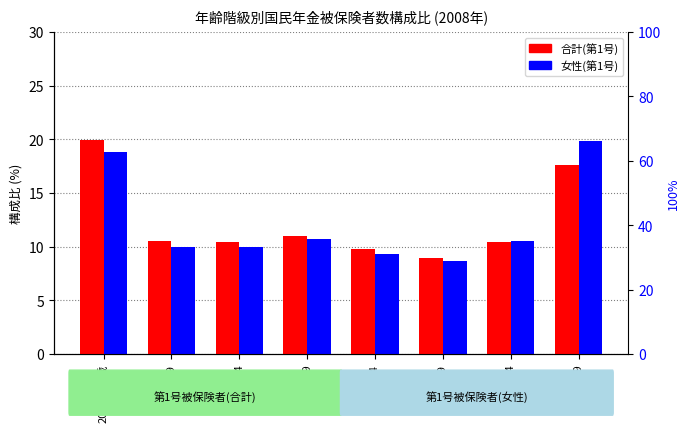

Reading left to right, extract all data points from this chart.

合計(第1号): 19.9	10.5	10.4	11.0	9.8	8.9	10.4	17.6
女性(第1号): 18.8	10.0	10.0	10.7	9.3	8.7	10.5	19.8